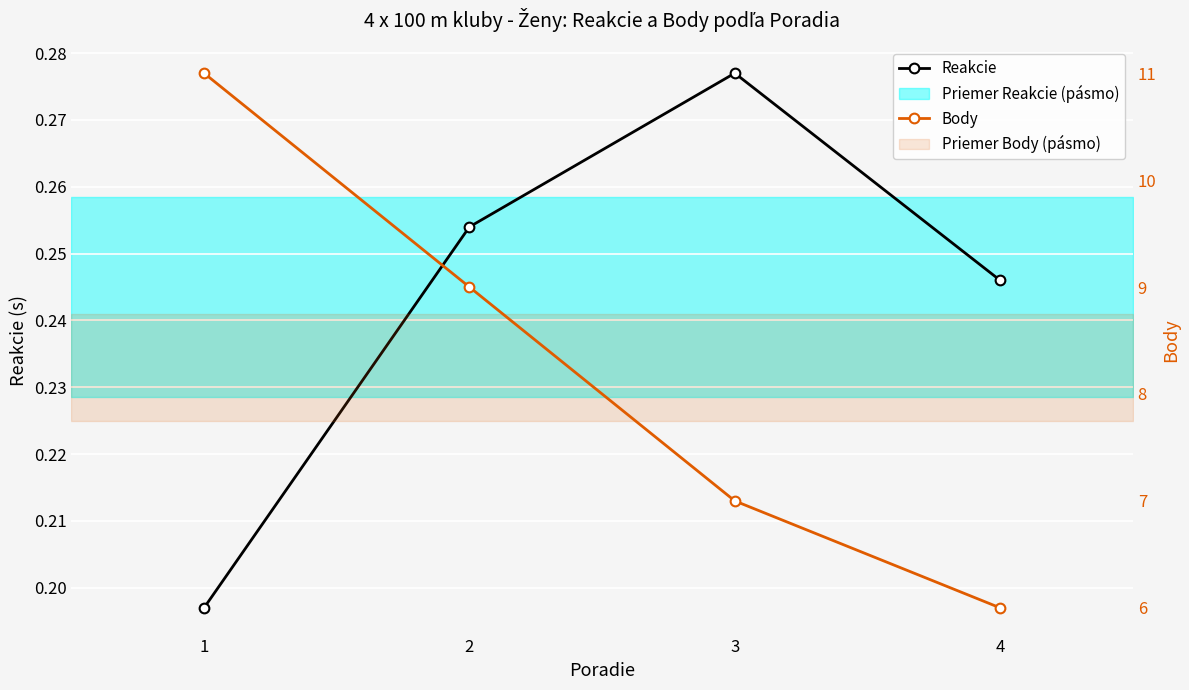

How many values in the Body series are below 9?

2